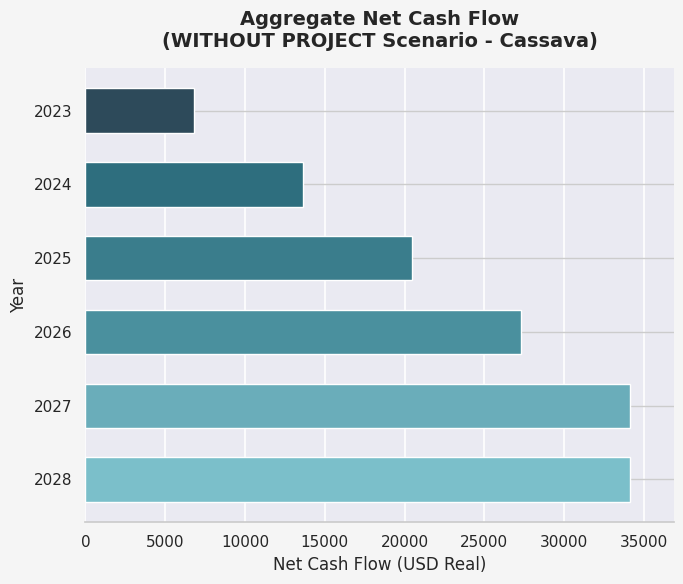

Reading top to bottom, list all the values displayed in this chart.

6830.6	13661.2	20491.8	27322.4	34153.0	34153.0